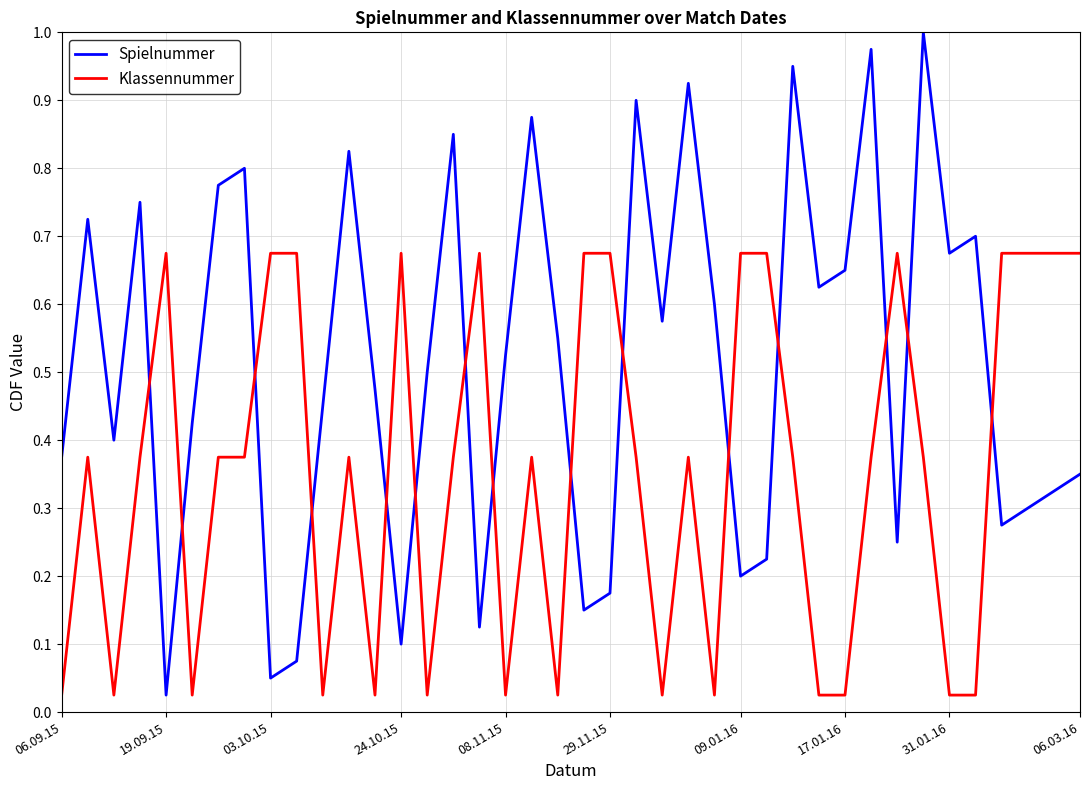

How many interior local valleys does the Spielnummer series have?

12